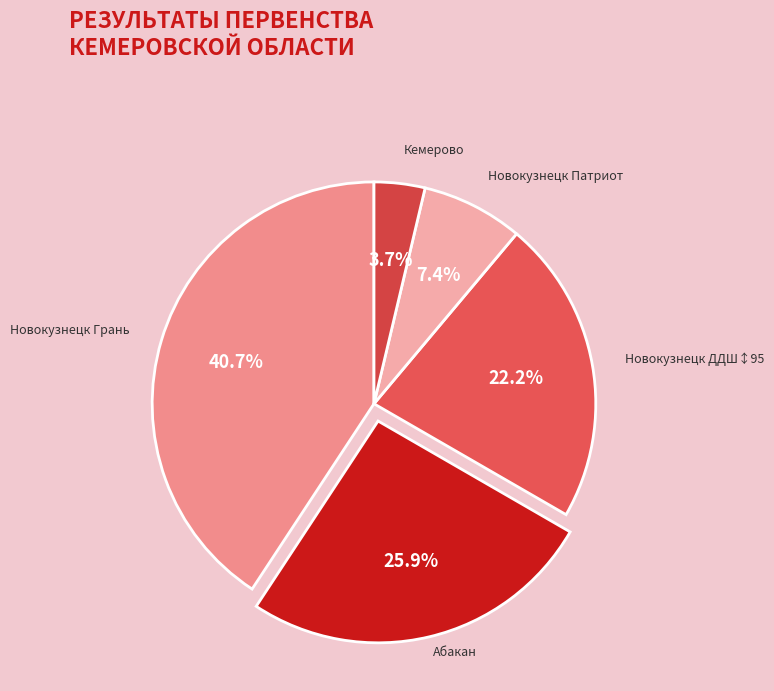

Count the number of slices in the pie.

5